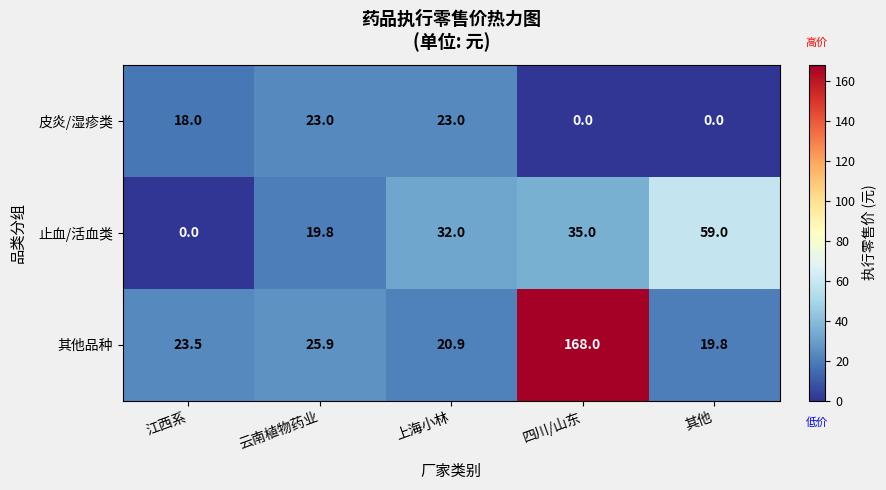

The value of 皮炎/湿疹类 at 云南植物药业 is 23.0. True or false?

True